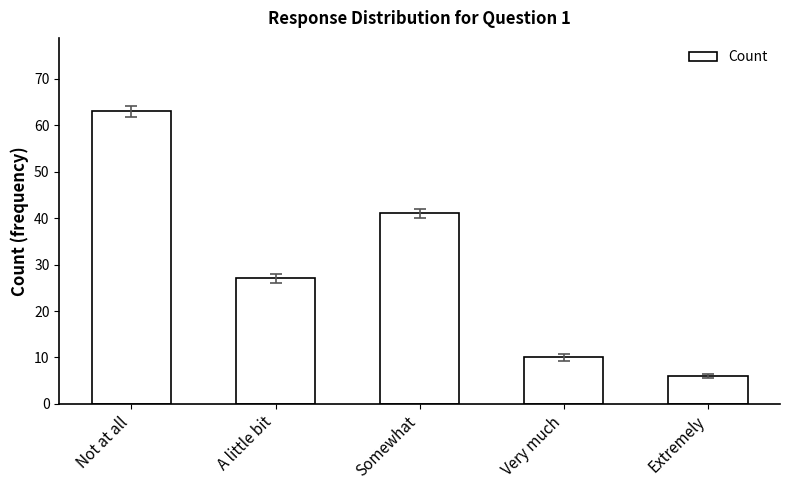

Approximately how many times larger is the value at Not at all compared to Extremely?

10.5